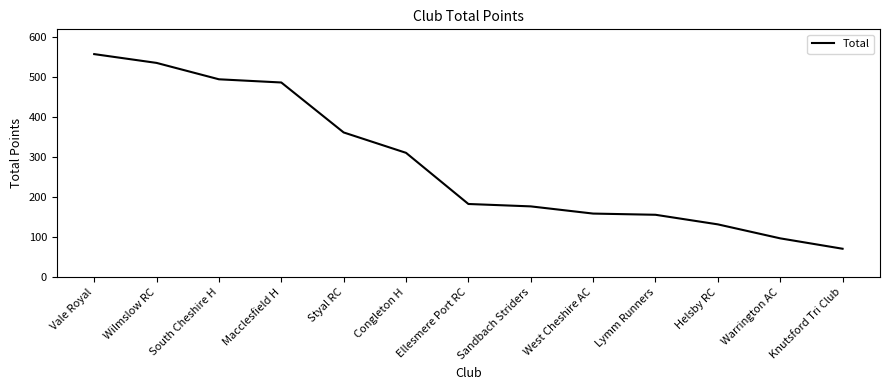

Does the chart display data point markers on the line(s)?

No